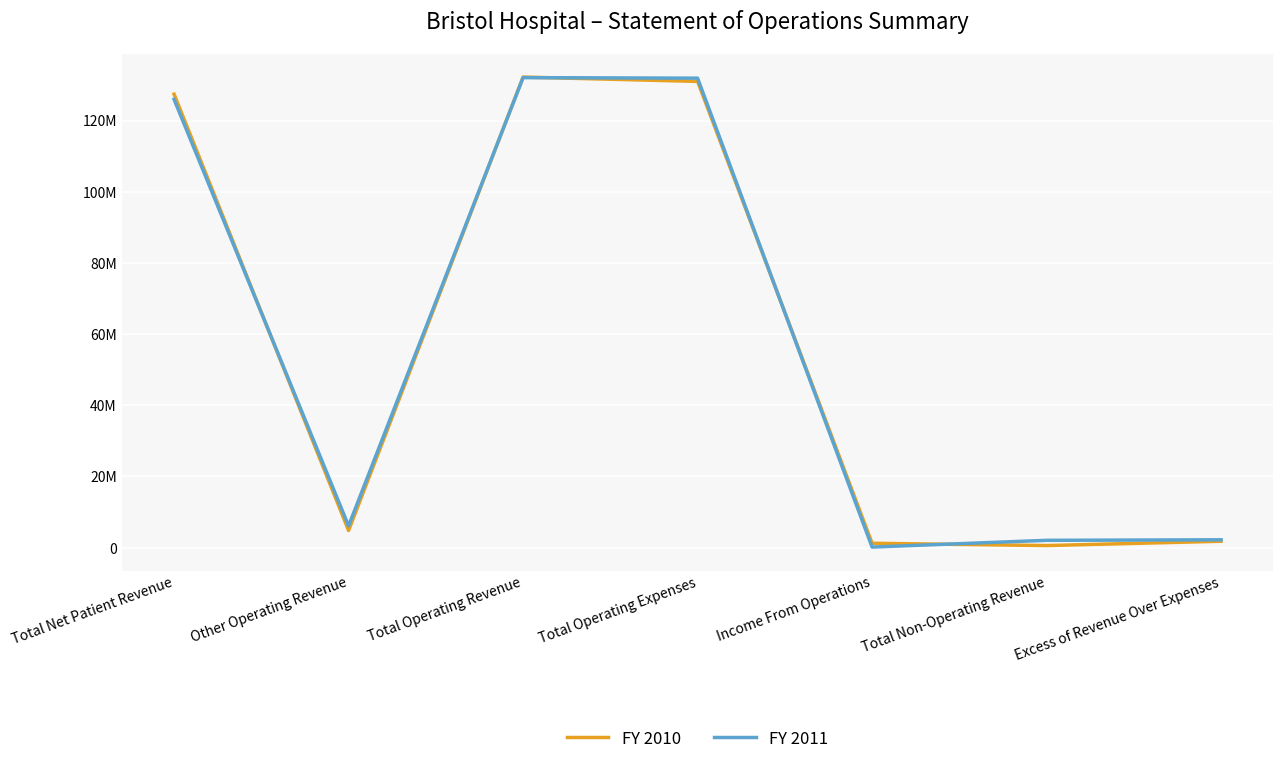

At which category does FY 2010 reach its first local peak?

Total Operating Revenue